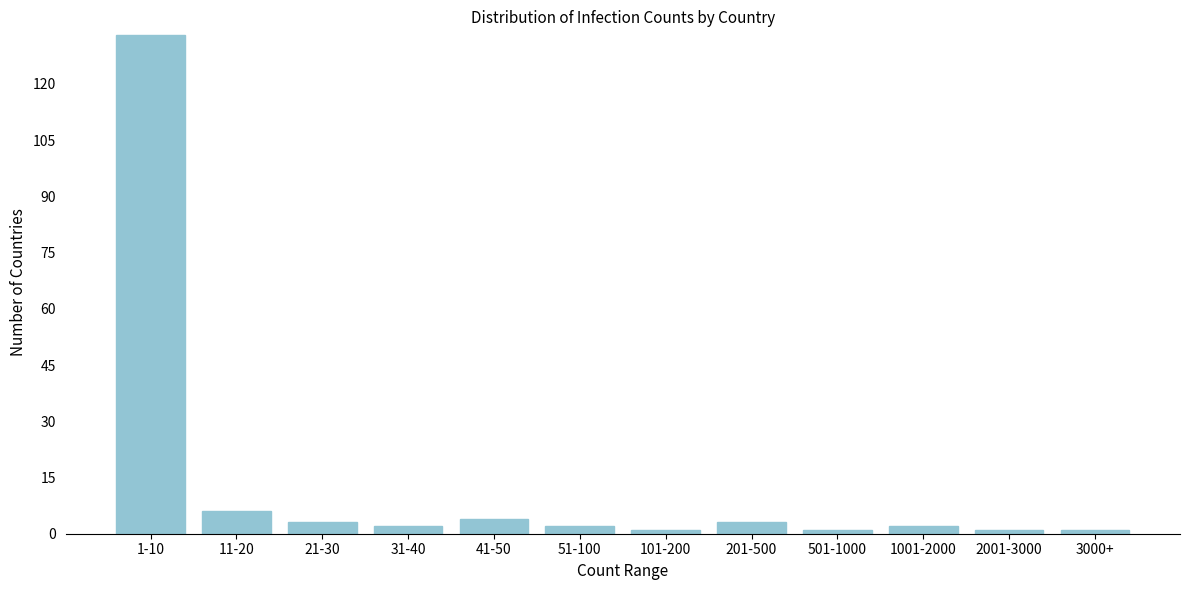

Reading left to right, what are all the values shown in this chart?

133	6	3	2	4	2	1	3	1	2	1	1